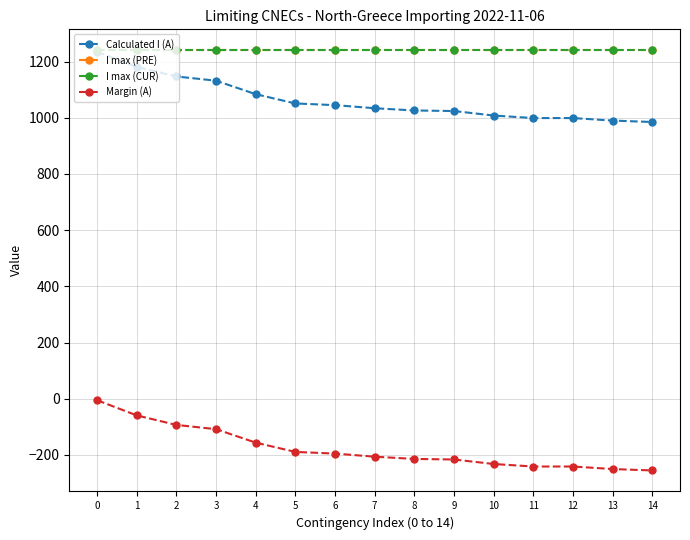

Does the chart have visible grid lines?

Yes